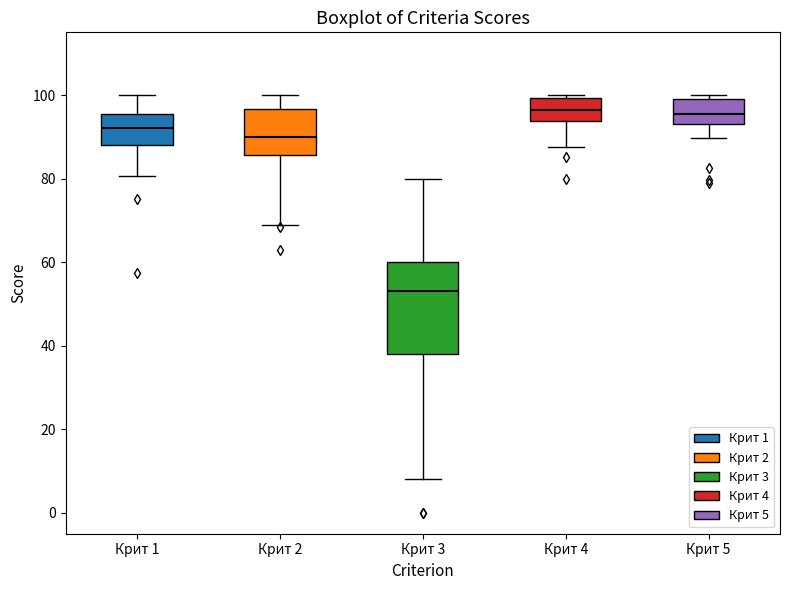

Reading left to right, transcribe this box plot: for each box, give where its median line is, the range the box spans, and where its two whiskers end, as read against the y-axis. The values are not printed on the chart, so give them approximately, as read against the axis.

Крит 1: median 92, box 88 to 96, whiskers 80 to 100
Крит 2: median 90, box 86 to 96, whiskers 70 to 100
Крит 3: median 54, box 38 to 60, whiskers 8 to 80
Крит 4: median 96, box 94 to 100, whiskers 88 to 100 (just above the box's upper edge)
Крит 5: median 96, box 94 to 100, whiskers 90 to 100 (just above the box's upper edge)